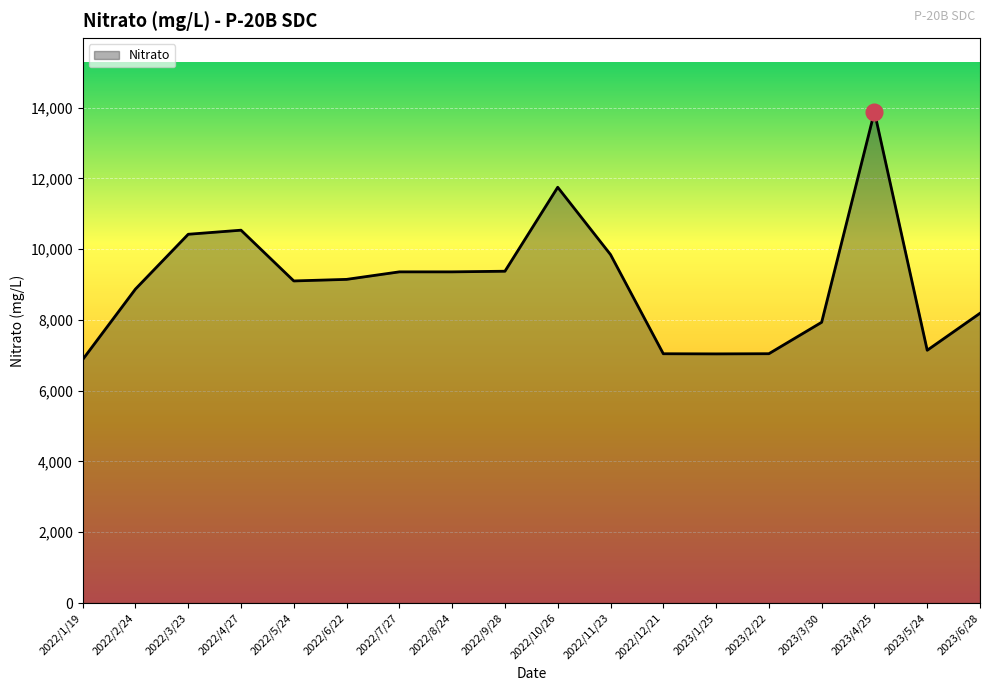

What is the minimum value shown in the chart?

6879.6